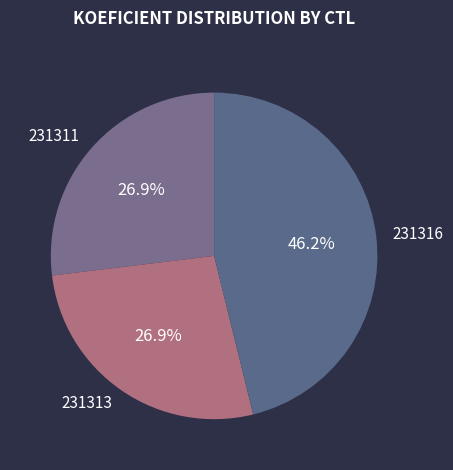

The 231316 slice represents 46% of the pie. True or false?

True